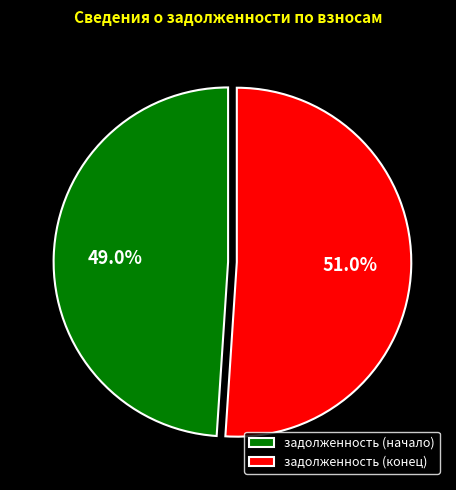

What percentage is the задолженность (начало) slice, to the nearest percent?

49%